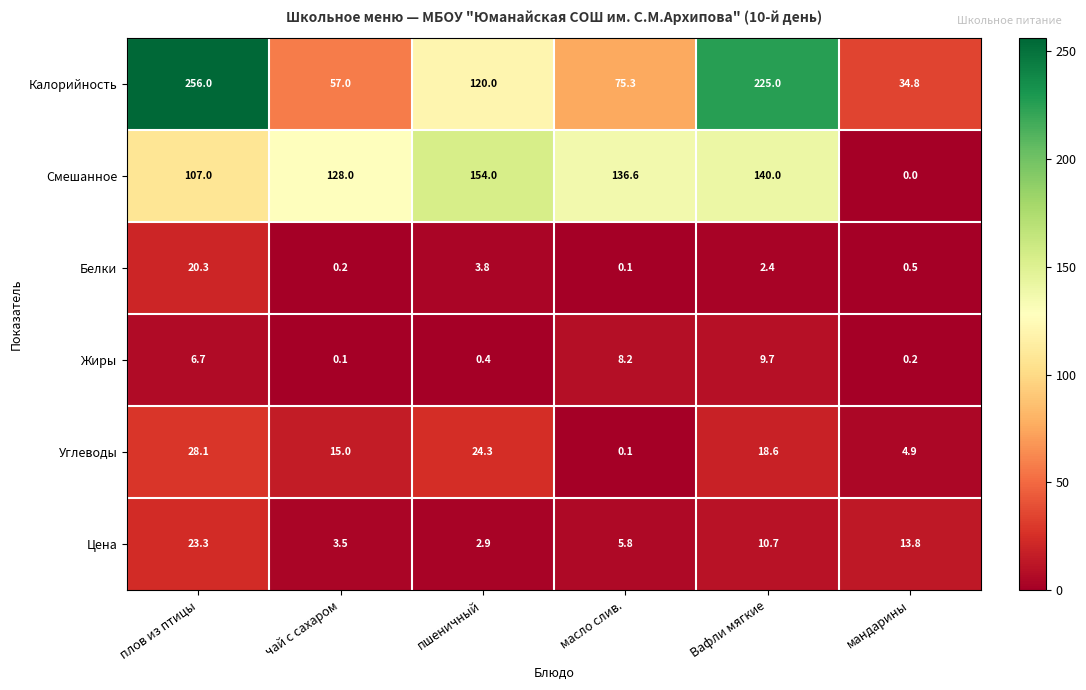

Which series has the widest spread of values?

Калорийность